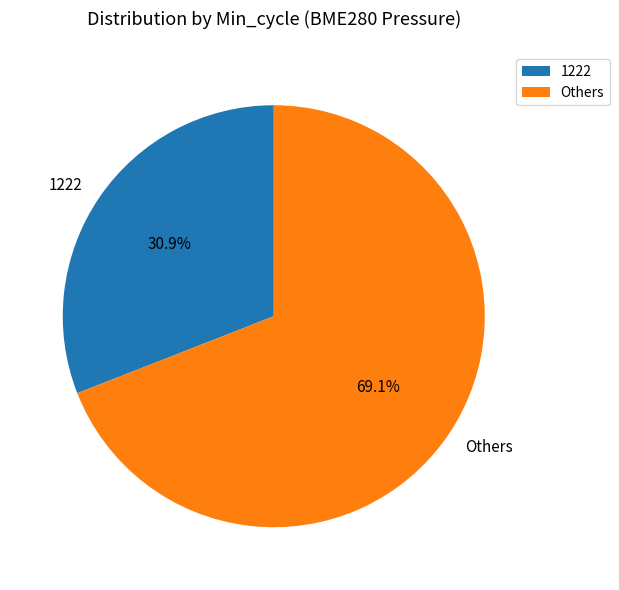

To the nearest percent, what is the average slice percentage?

50%